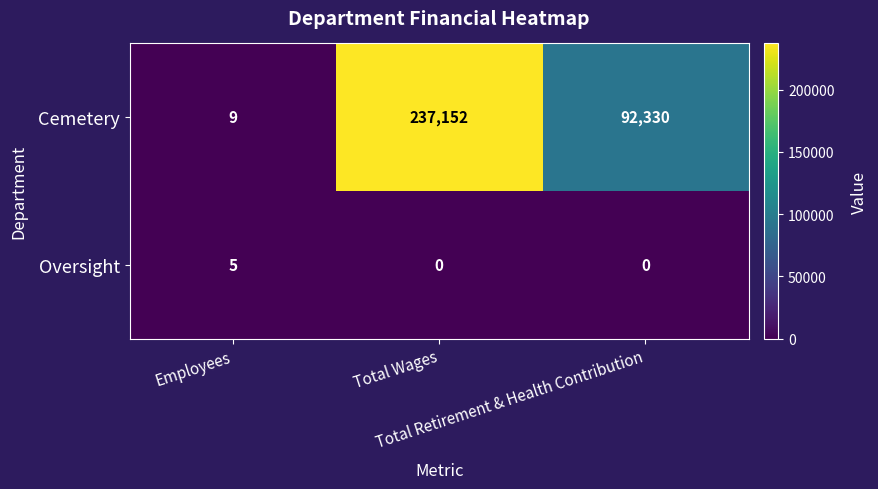

What is the maximum value for Oversight?

5